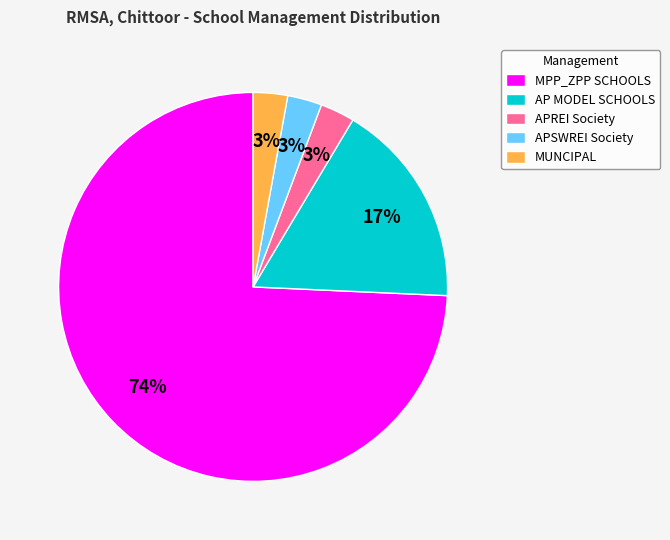

Do MPP_ZPP SCHOOLS and APREI Society together represent more than half of the pie?

Yes